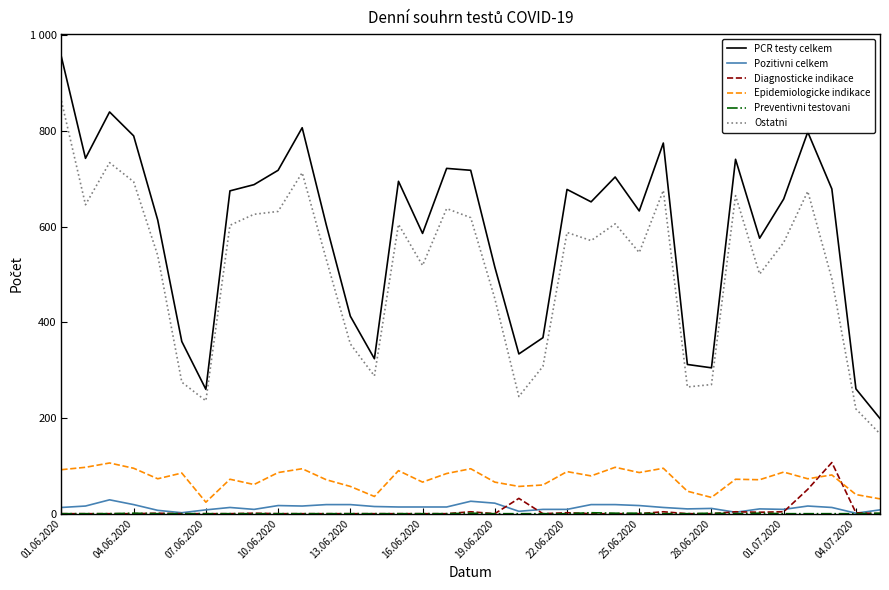

Reading left to right, extract all data points from this chart.

PCR testy celkem: 955	743	840	790	614	360	260	675	688	718	807	604	413	324	695	586	722	718	516	334	368	678	652	704	633	775	312	305	741	576	658	798	679	261	199
Pozitivni celkem: 13	16	29	19	7	2	8	13	9	17	16	19	19	15	14	14	14	26	22	5	9	9	19	19	17	13	10	11	3	10	9	16	13	1	8
Diagnosticke indikace: 0	0	0	0	1	0	0	0	1	0	0	0	0	0	0	0	0	4	0	32	0	2	0	0	0	4	0	0	4	3	4	51	107	2	0
Epidemiologicke indikace: 92	97	106	95	73	85	24	72	61	86	94	71	57	36	90	66	84	94	66	57	60	88	79	97	86	95	47	34	72	71	87	73	81	40	31
Preventivni testovani: 0	0	0	1	0	0	0	0	0	0	0	0	0	0	0	0	0	1	0	0	0	0	2	1	1	0	0	1	0	1	0	0	0	0	1
Ostatni: 863	646	734	694	540	275	236	603	626	632	713	532	355	288	605	519	638	619	450	245	308	588	571	606	546	676	265	270	665	501	567	674	491	219	167